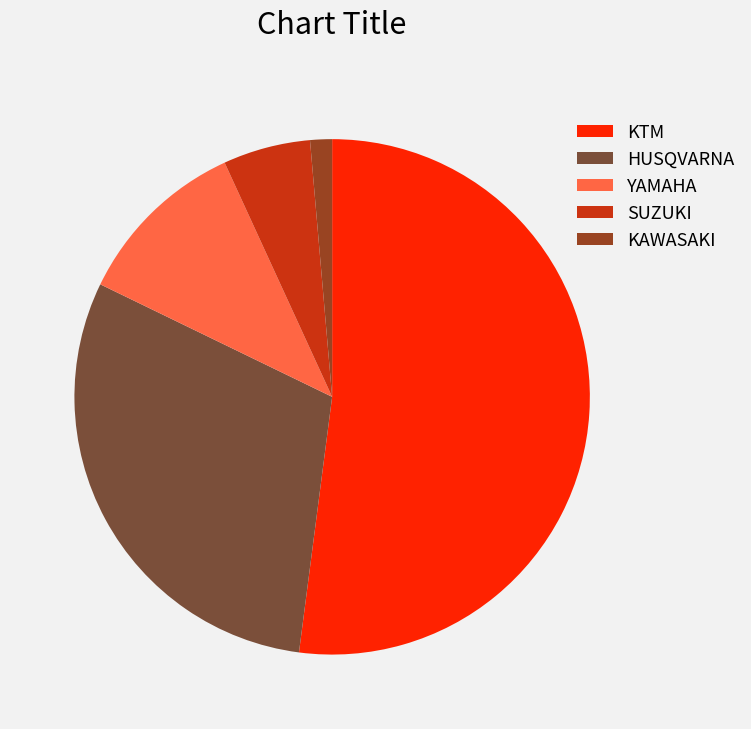

What is the majority slice?

KTM